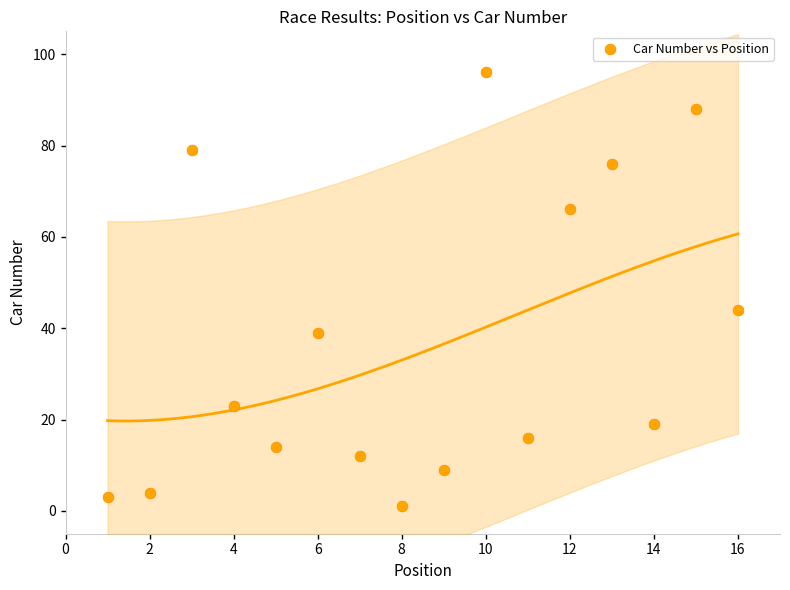

What is the range of Y values (max minus min)?

95